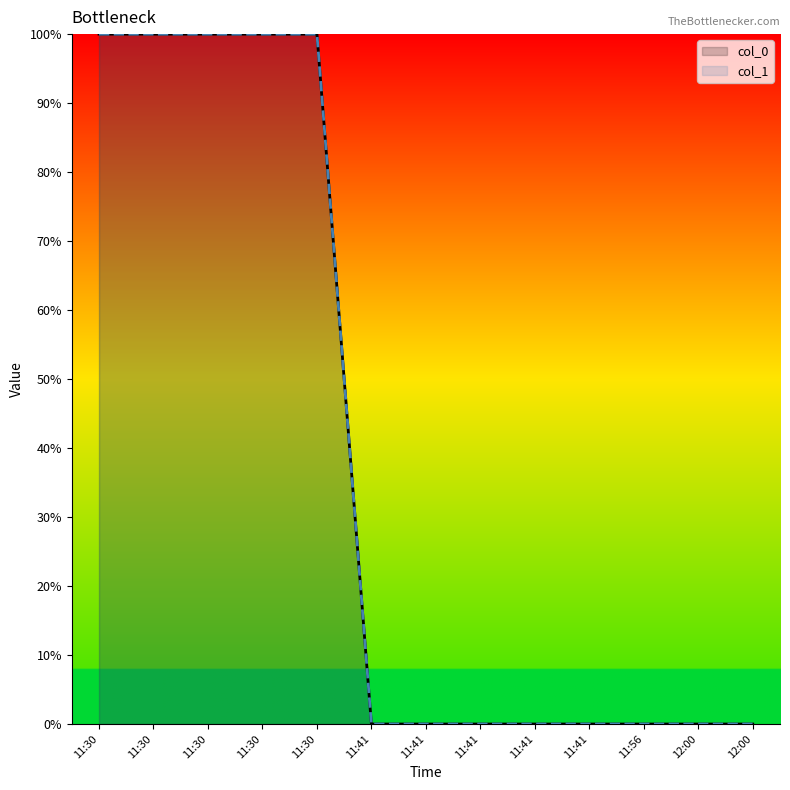

List the labels in order of col_1 value, largest first.

11:30, 11:30, 11:30, 11:30, 11:30, 11:41, 11:41, 11:41, 11:41, 11:41, 11:56, 12:00, 12:00